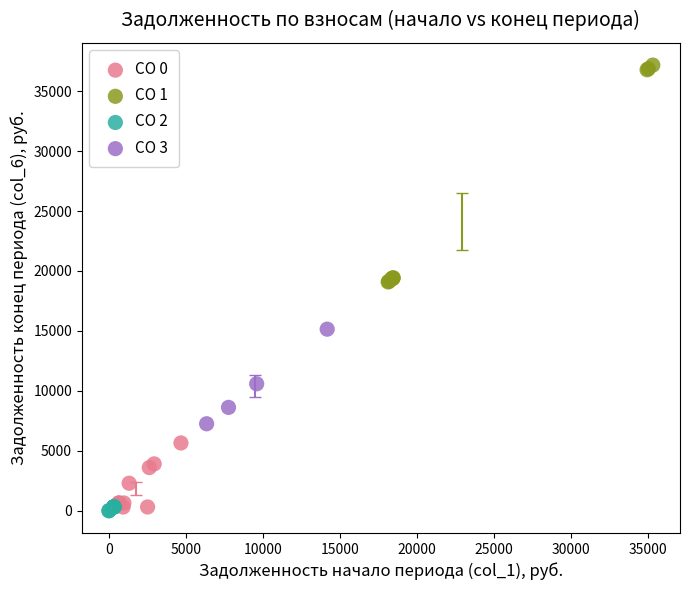

Which series contains the highest Y value?

CO 1